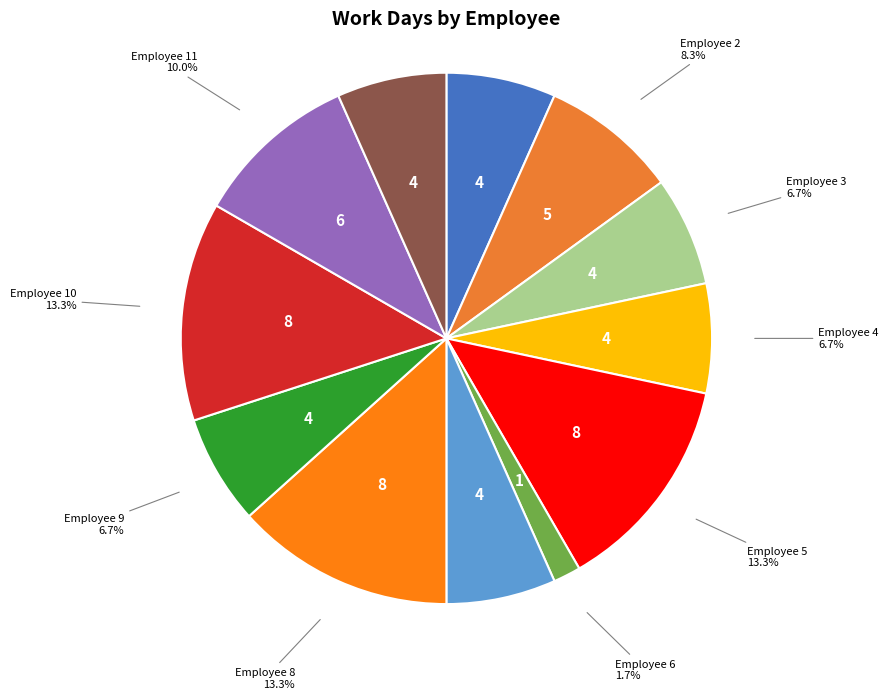

What portion of the pie excludes Employee 1?

93.3%